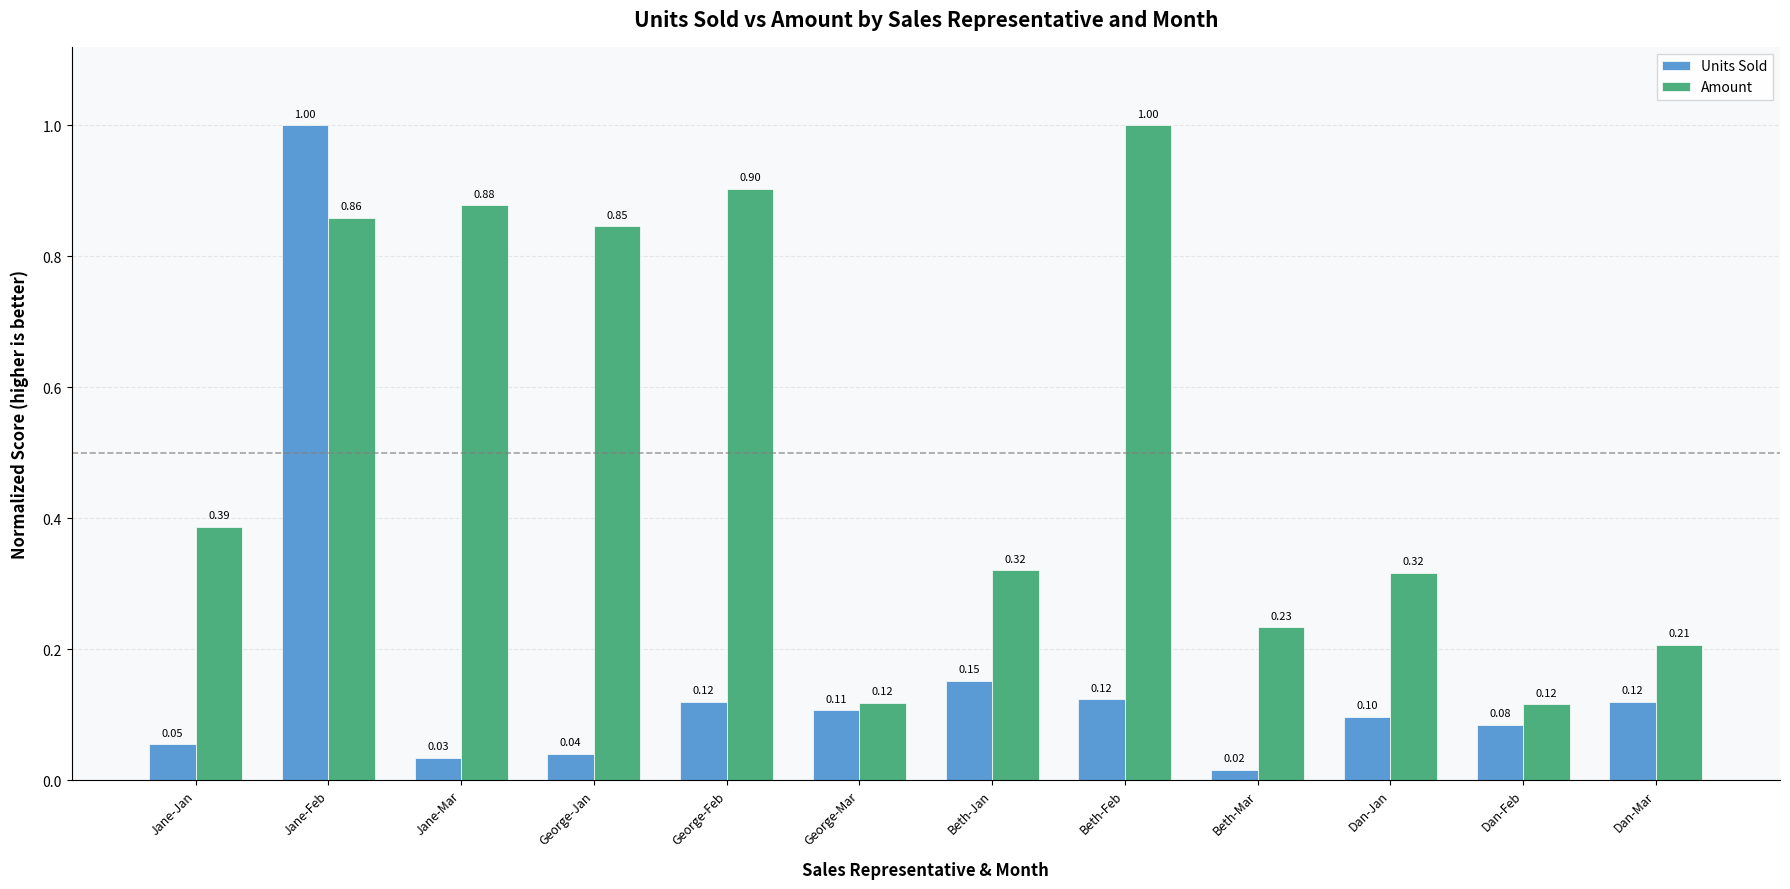

What position from the left is Dan-Mar?

12